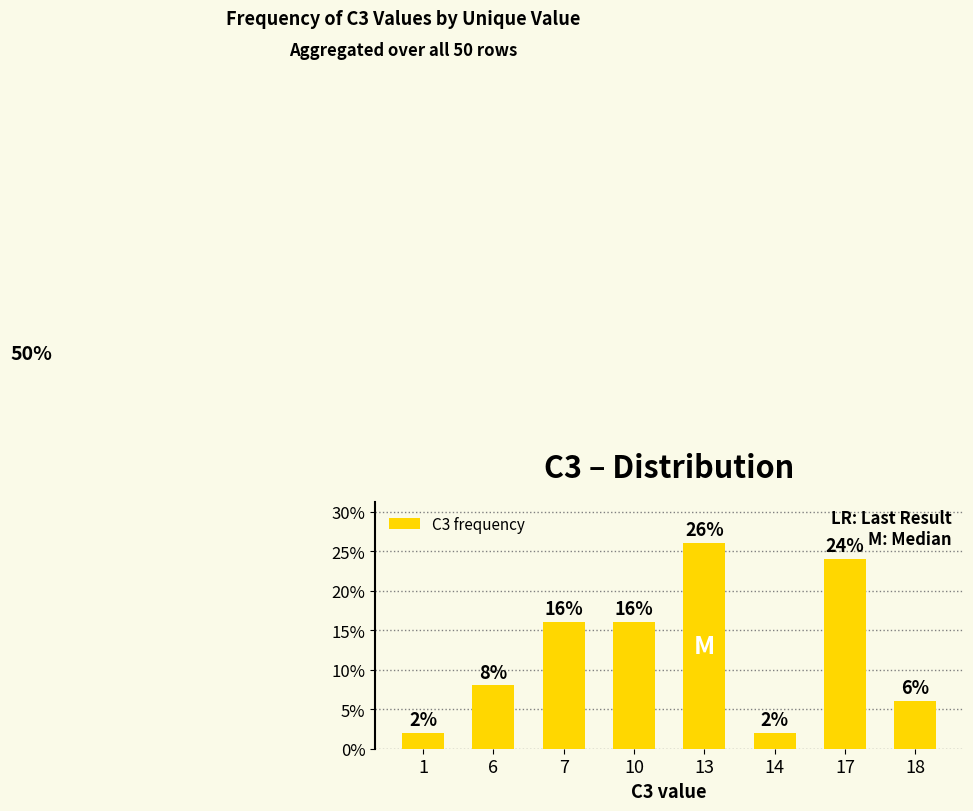

What is the average value?

0.1